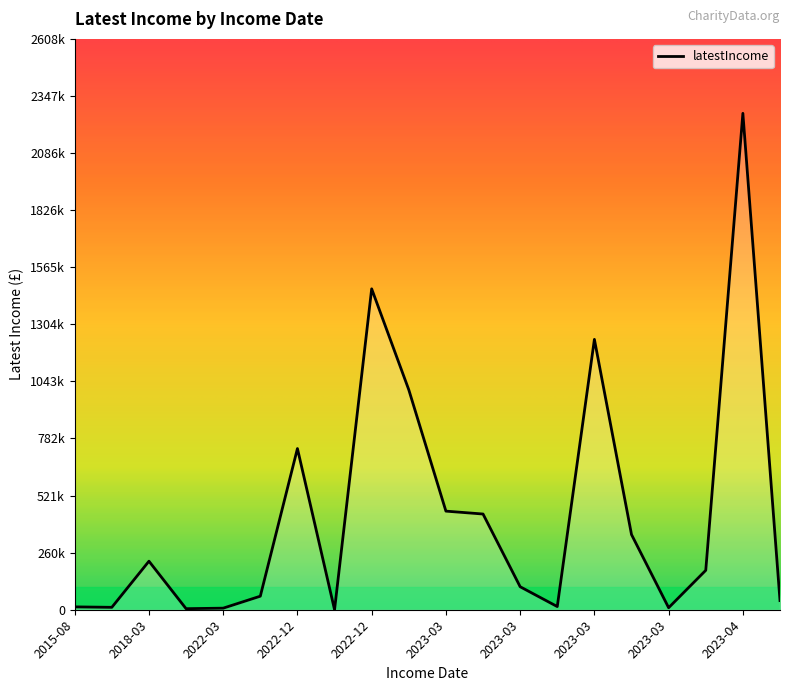

True or false: there are more than 0 points higher than both neighbors.

True